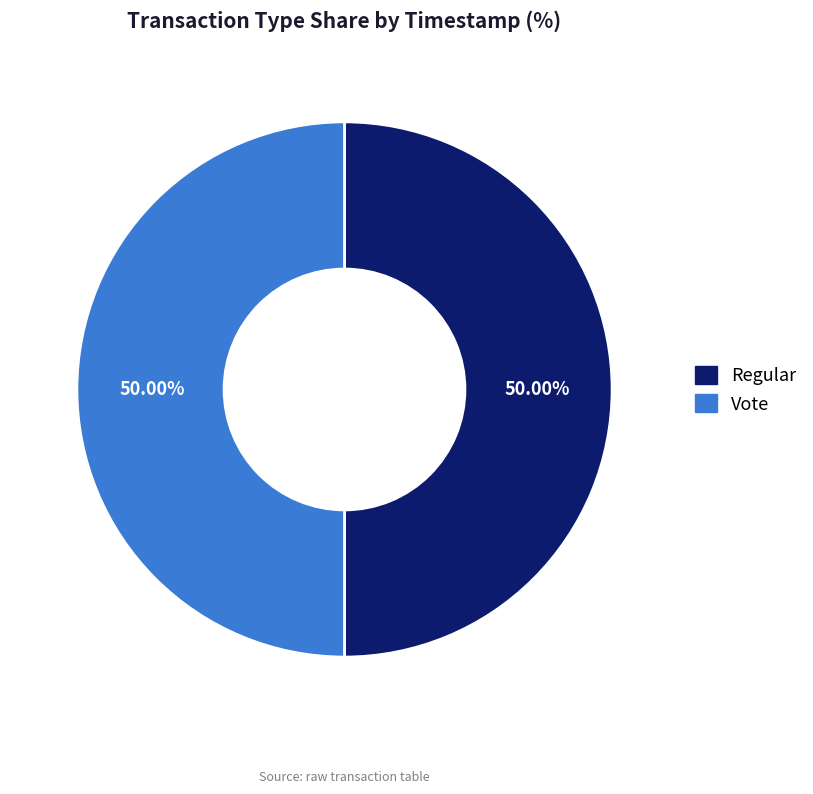

Approximately how many times larger is the value at Regular compared to Vote?

1.0